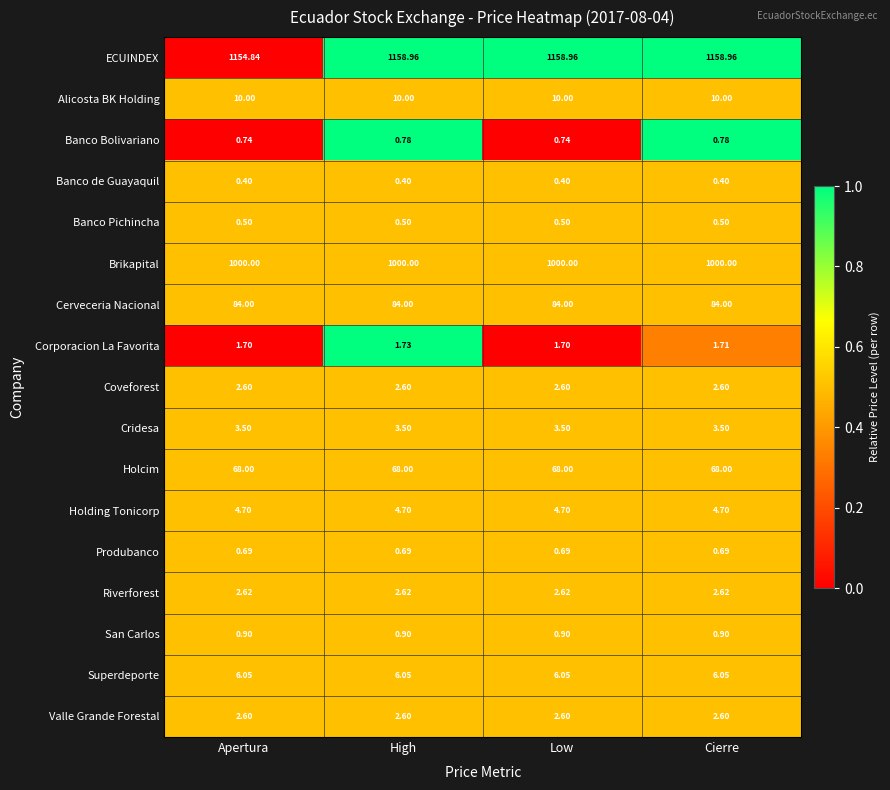

Which series has the largest range (max minus min)?

ECUINDEX